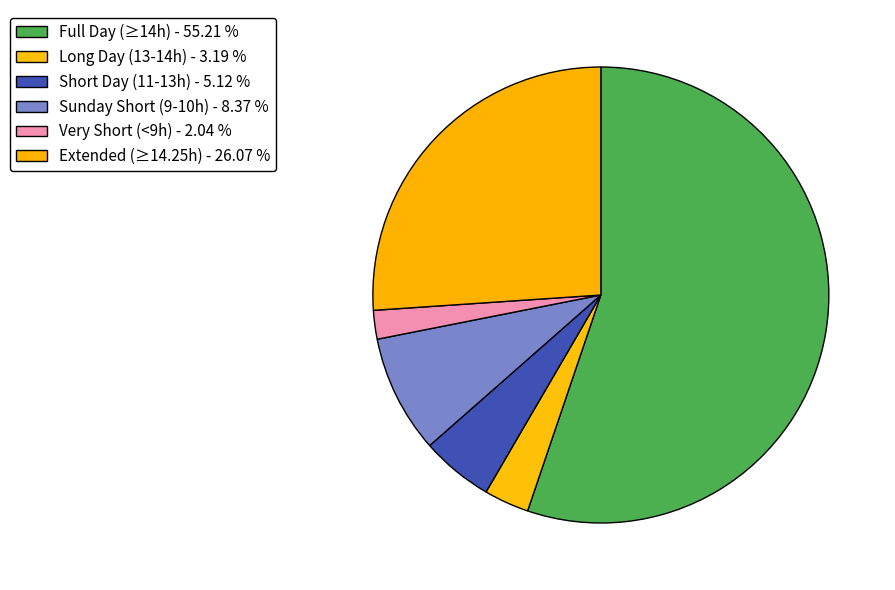

Count the number of slices in the pie.

6